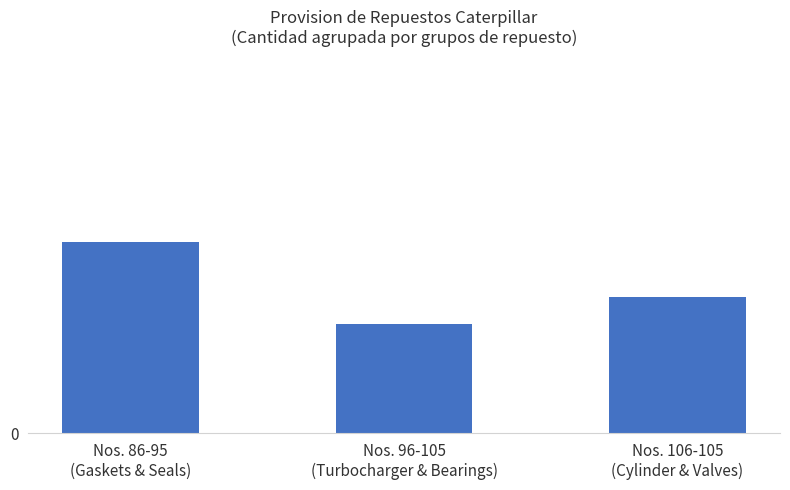

What is the sum of the values at Nos. 86-95
(Gaskets & Seals) and Nos. 96-105
(Turbocharger & Bearings)?

33